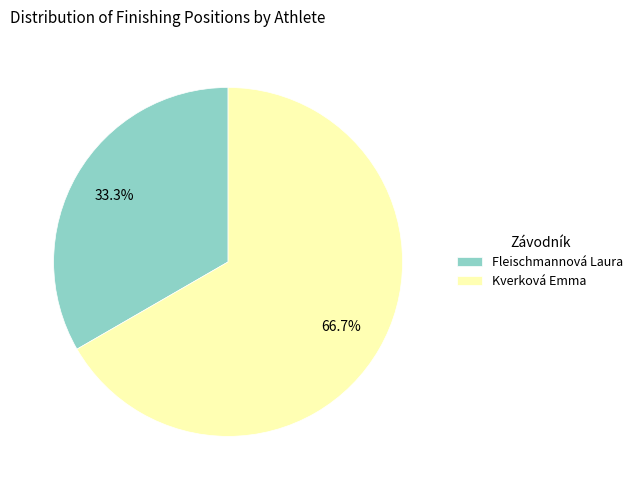

To the nearest percent, what portion does Fleischmannová Laura represent?

33%